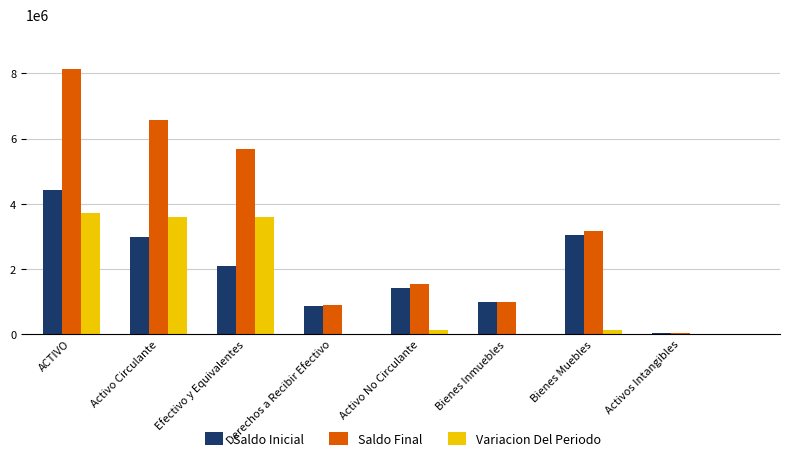

At which label is Saldo Final closest to 4086746?

Bienes Muebles